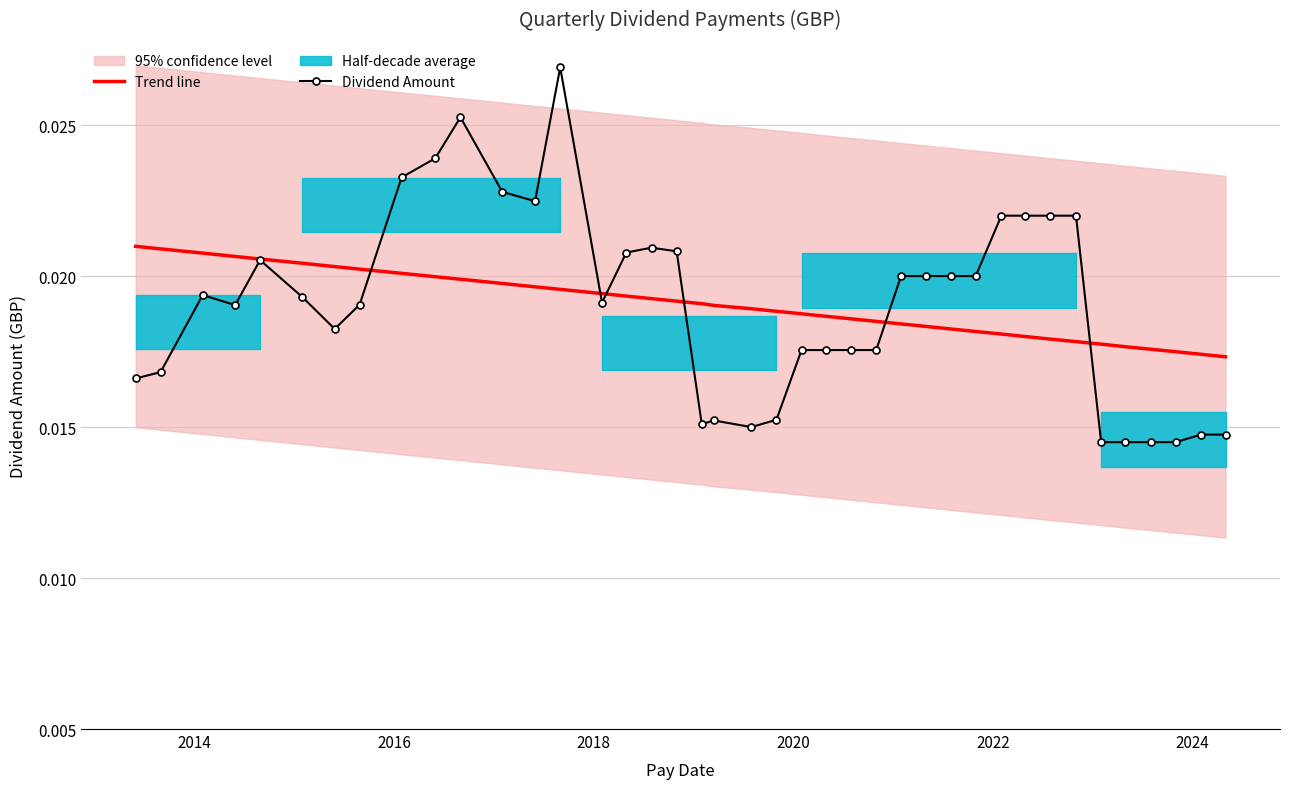

At how many categories does at least one series exceed 0?

40